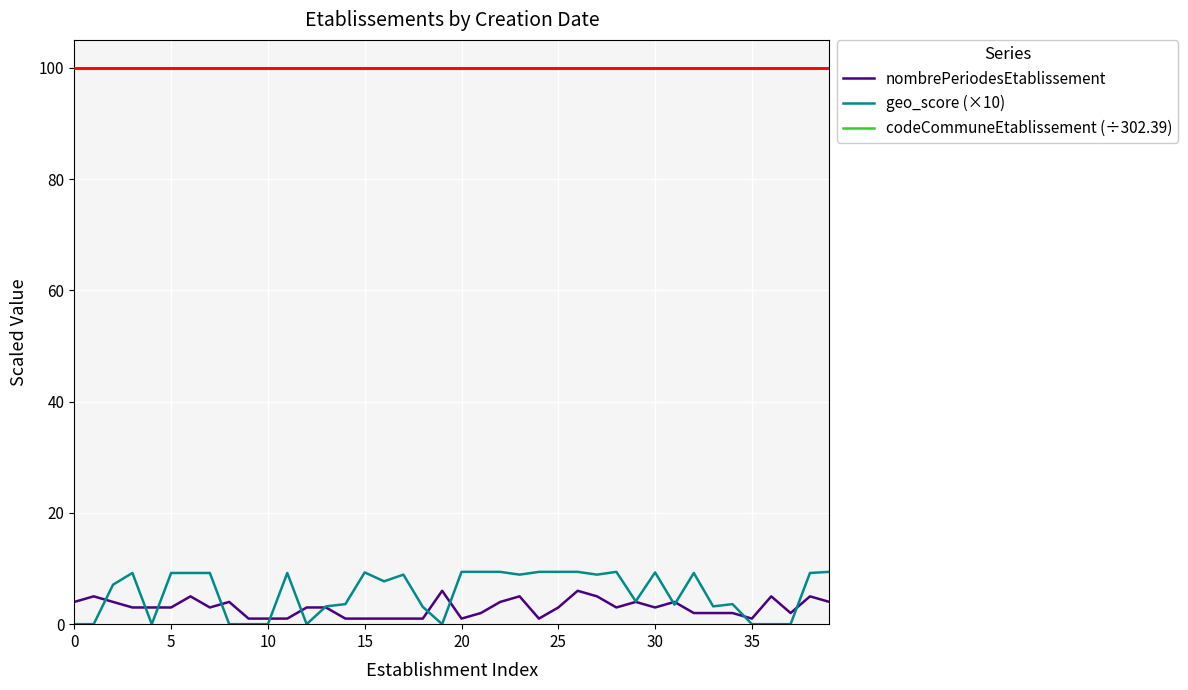

Which series has the largest range (max minus min)?

geo_score (×10)